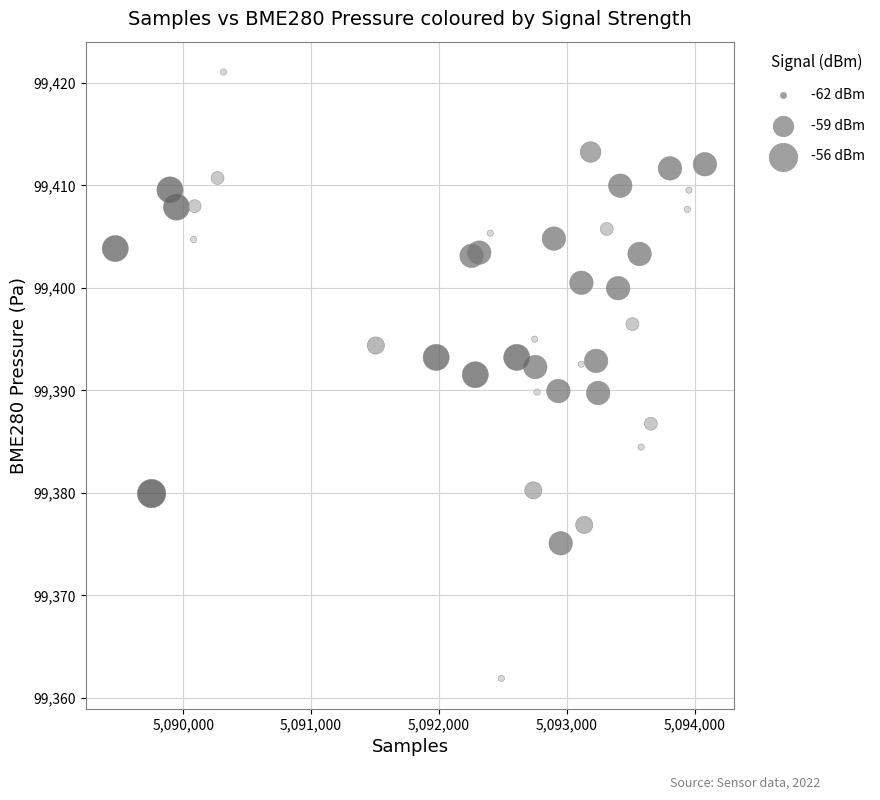

What is the range of X values (max minus min)?

4612.0